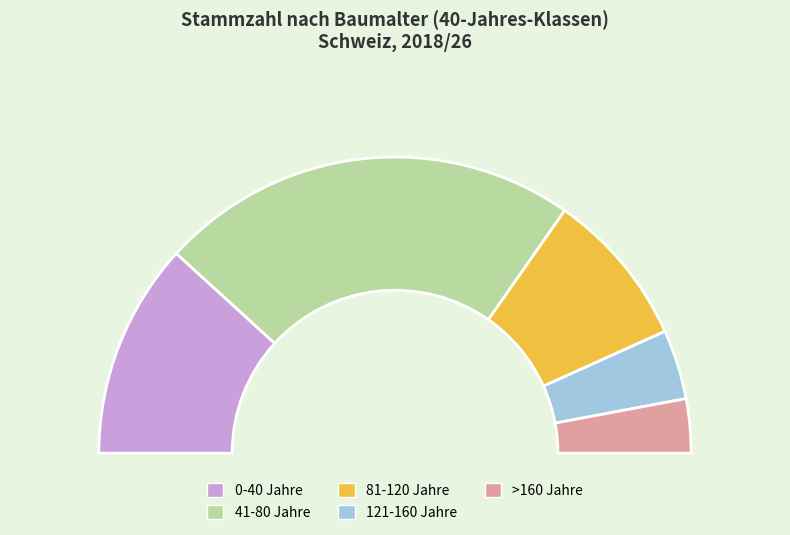

How many slices are in this pie chart?

5